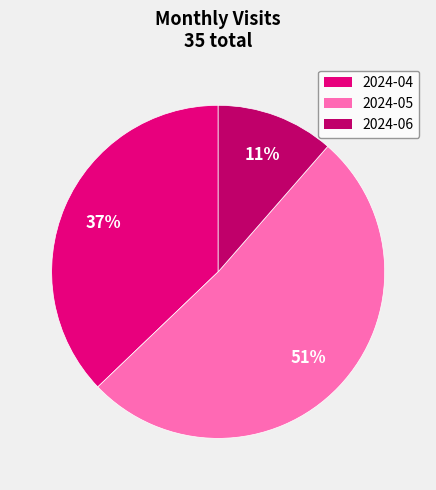

Approximately how many times larger is the value at 2024-05 compared to 2024-04?

1.4